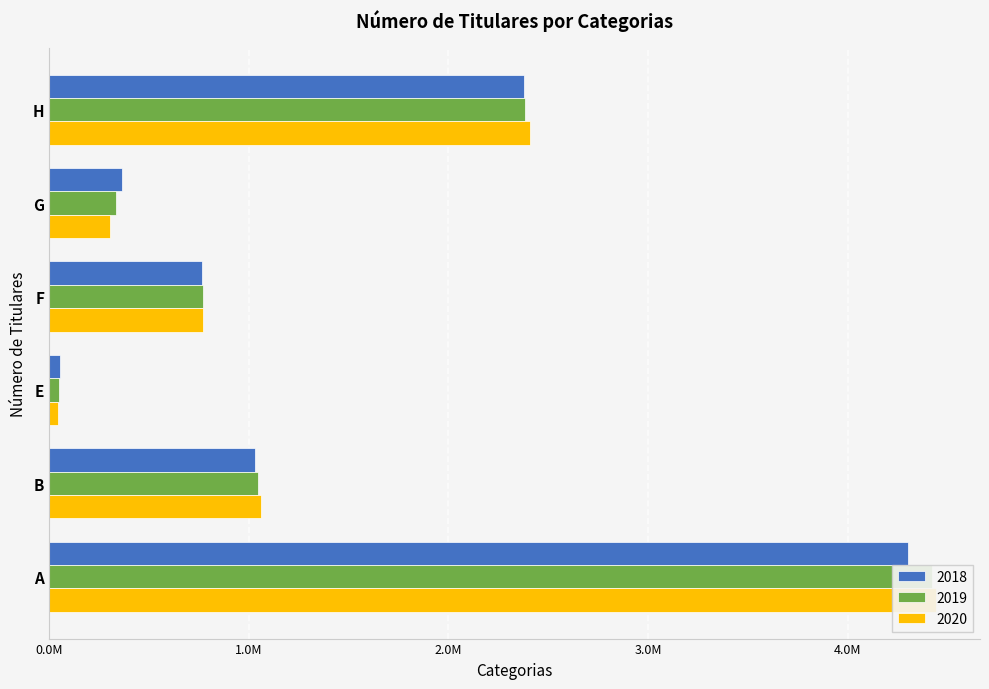

Which has a higher value, B or F?

B